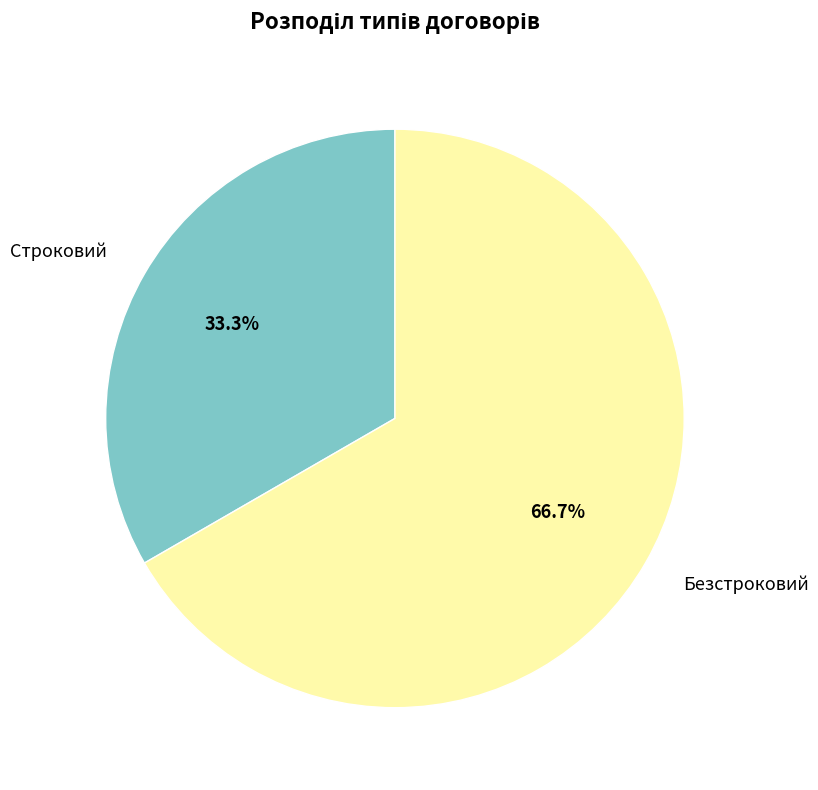

What is the ratio of the value at Безстроковий to the value at Строковий?

2.0